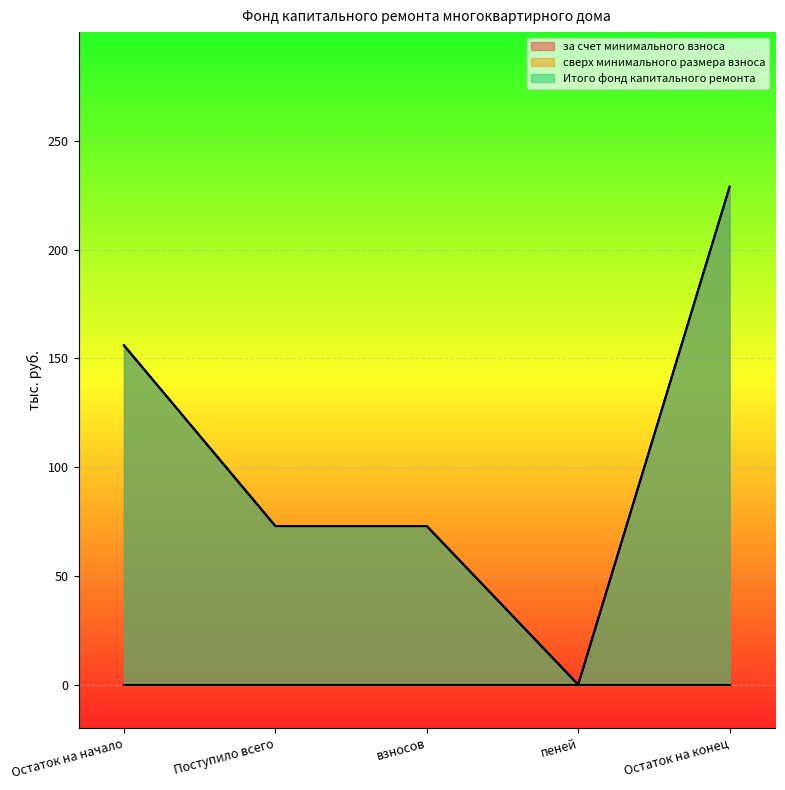

True or false: Итого фонд капитального ремонта and за счет минимального взноса intersect in this chart.

False